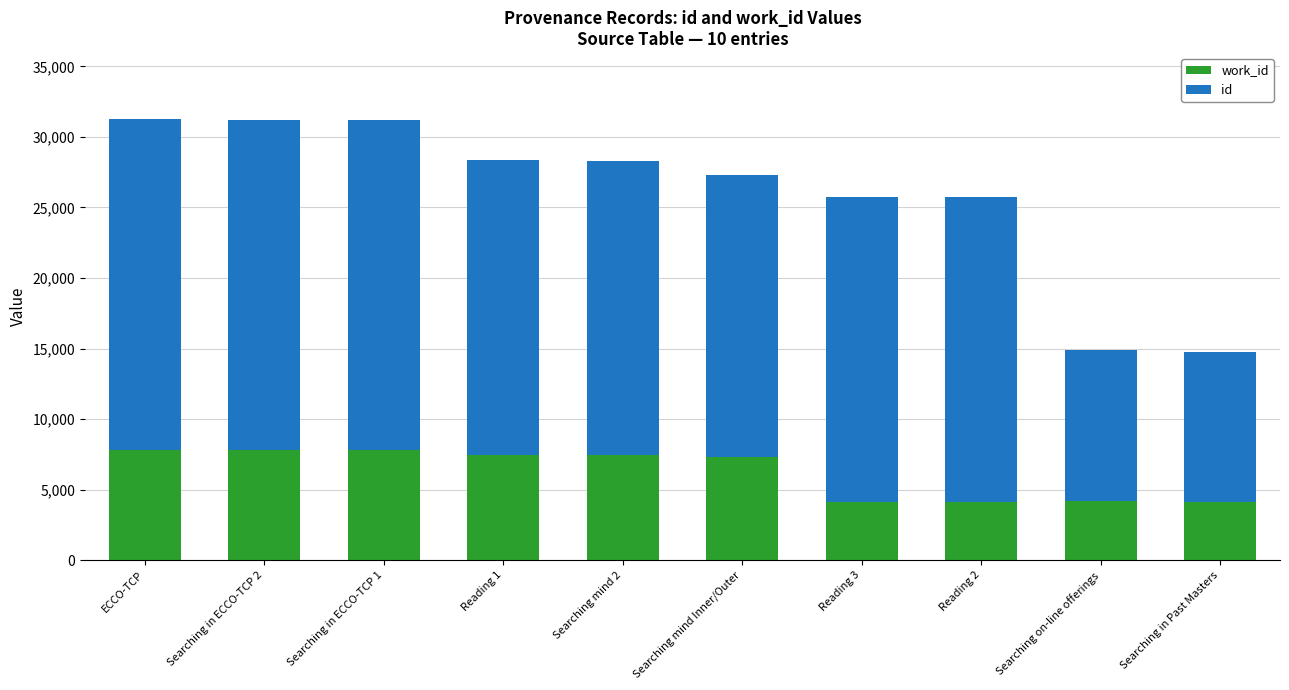

What is the total value across all series at Reading 2?

25735